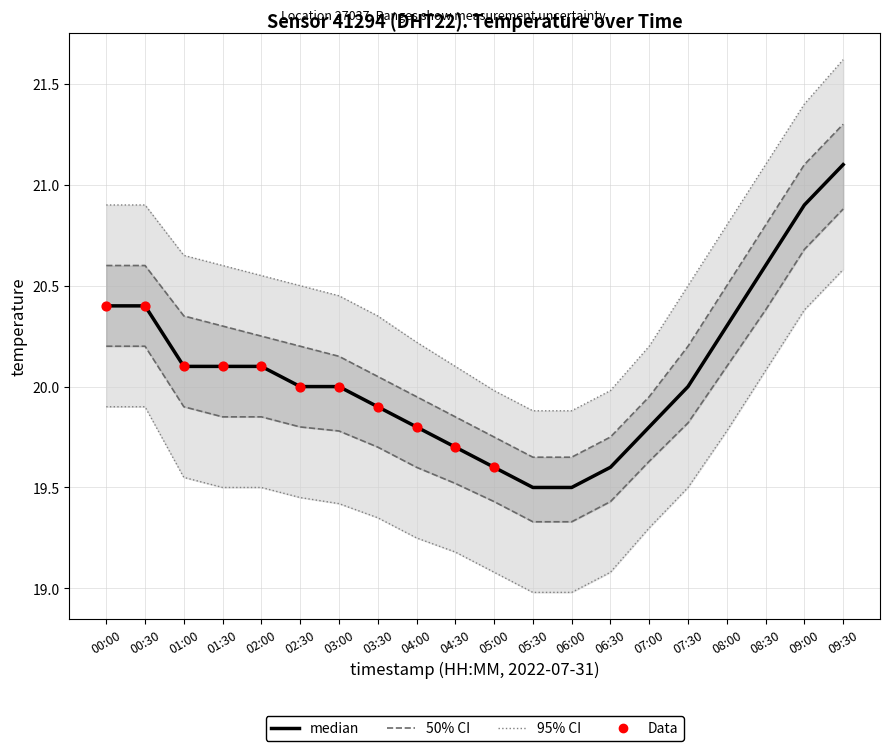

Which series has the largest total across all categories?

temp_upper_95